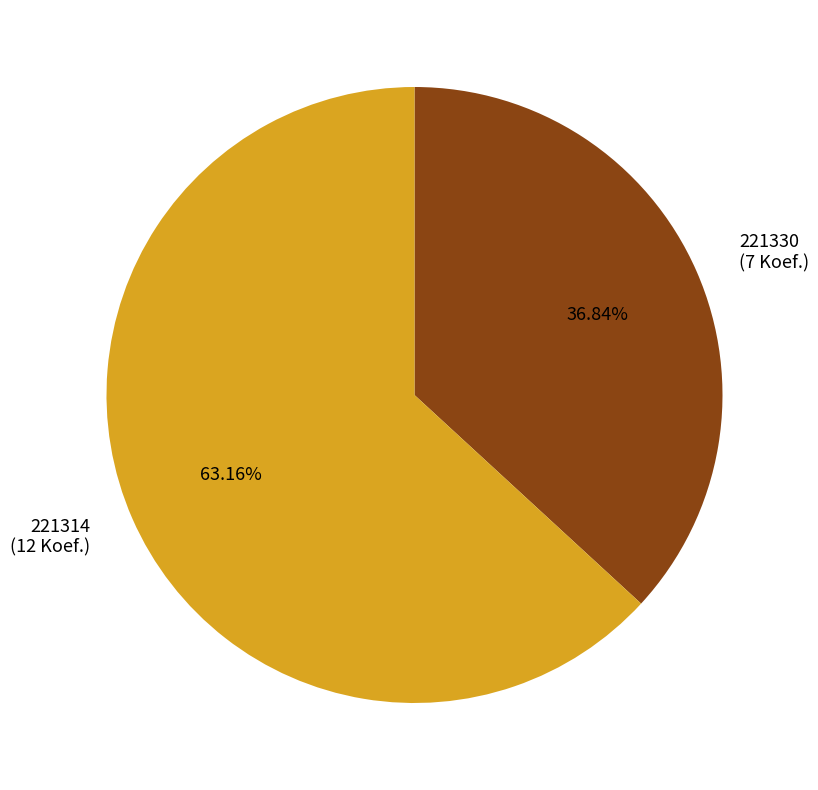

Rank the categories by value from lowest to highest.

221330, 221314